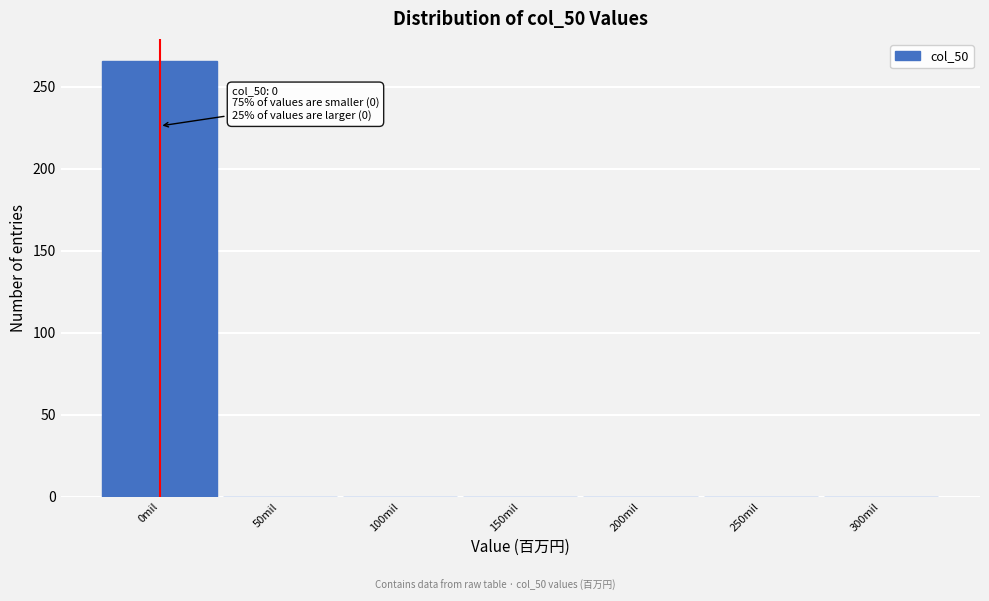

Over which range of the x-axis is the bar tallest?

-25 to 25